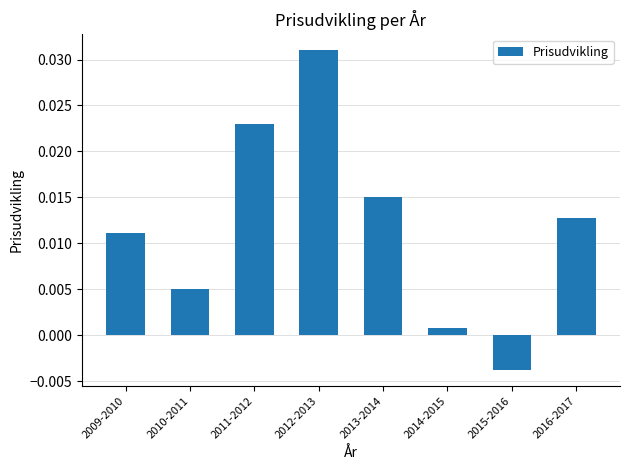

List the labels in order of value, smallest first.

2015-2016, 2014-2015, 2010-2011, 2009-2010, 2016-2017, 2013-2014, 2011-2012, 2012-2013